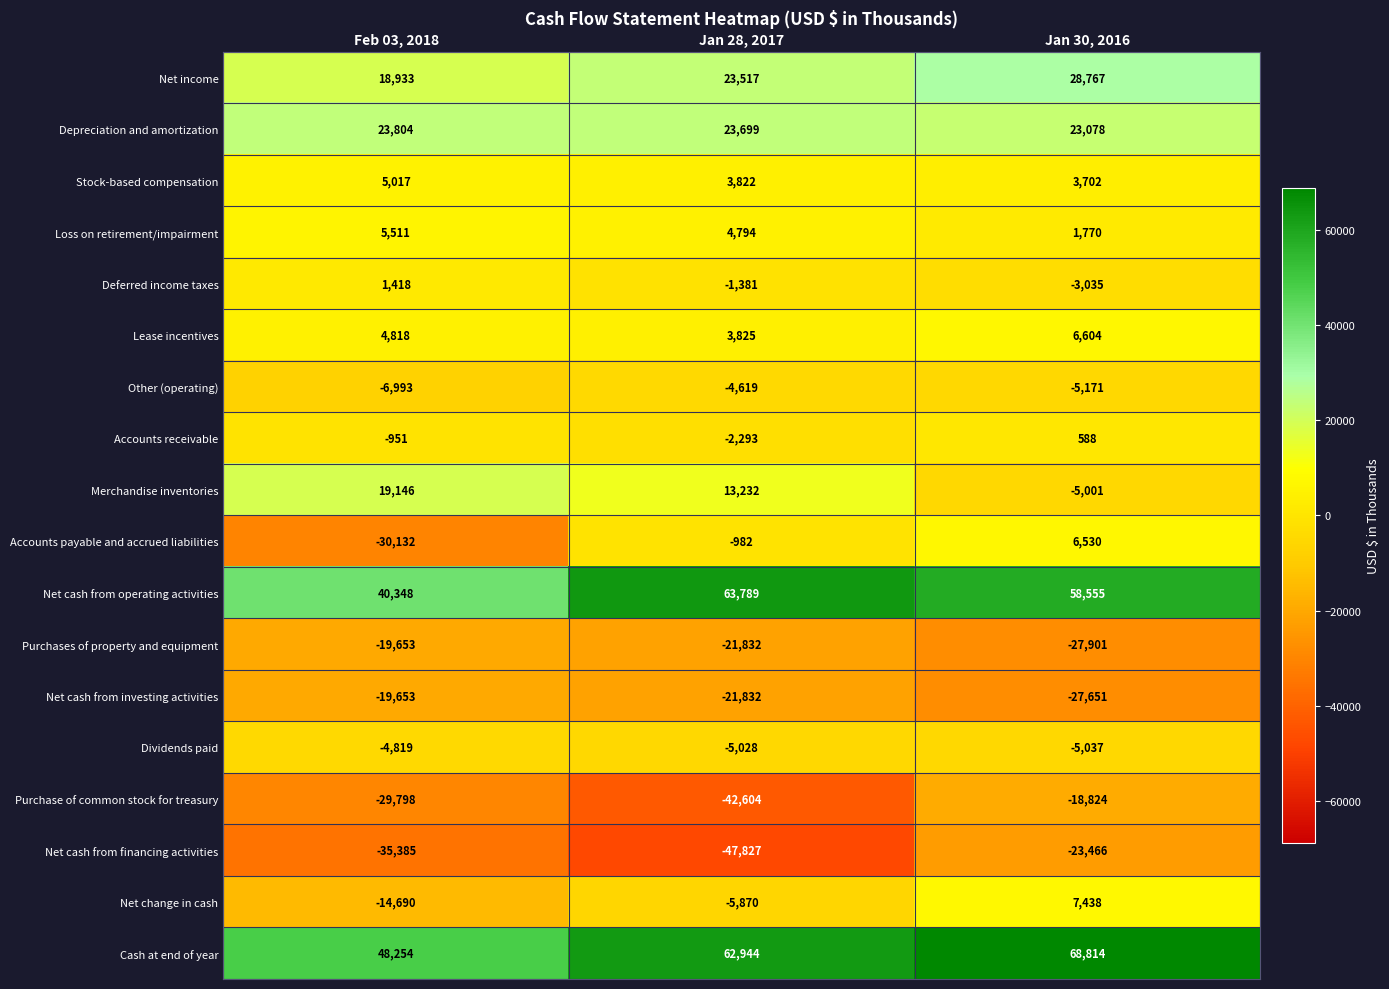

At how many categories does at least one series exceed 11149?

3